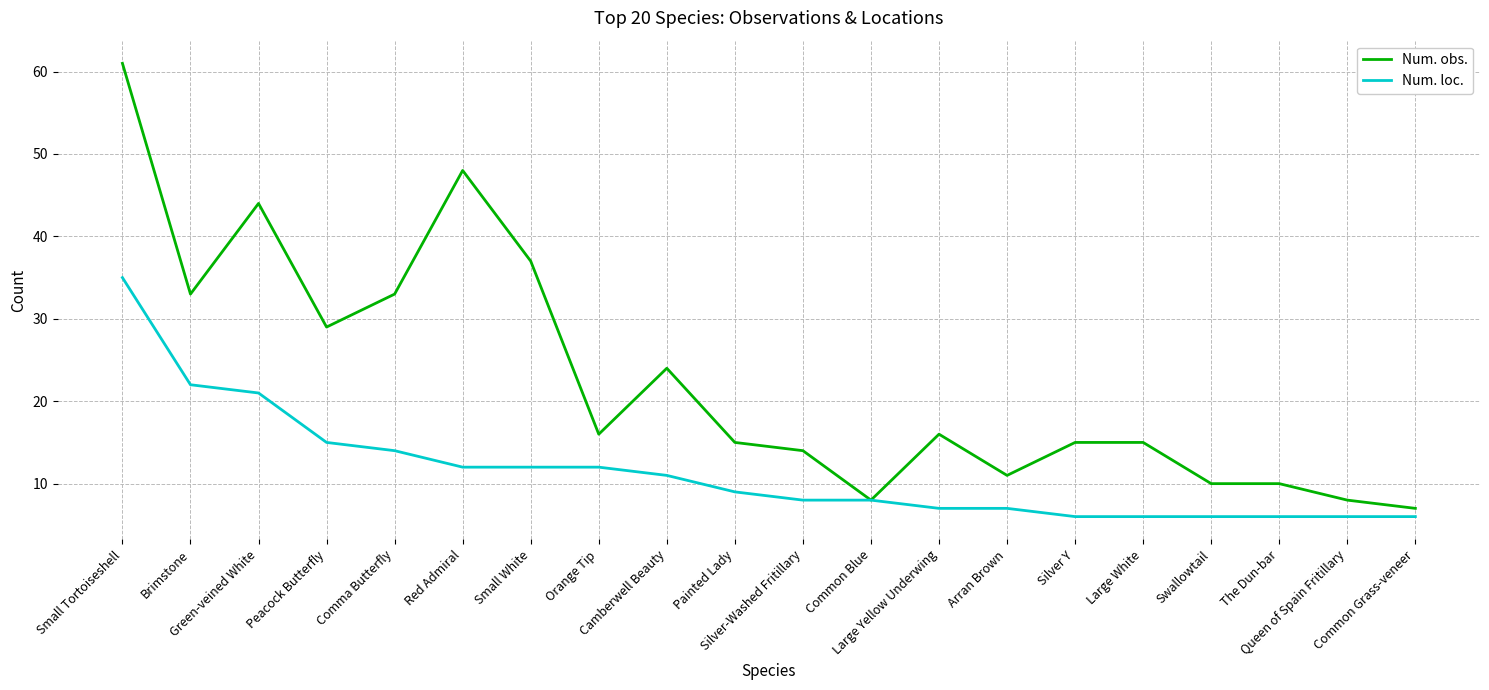

At which category is the sum across all series the highest?

Small Tortoiseshell